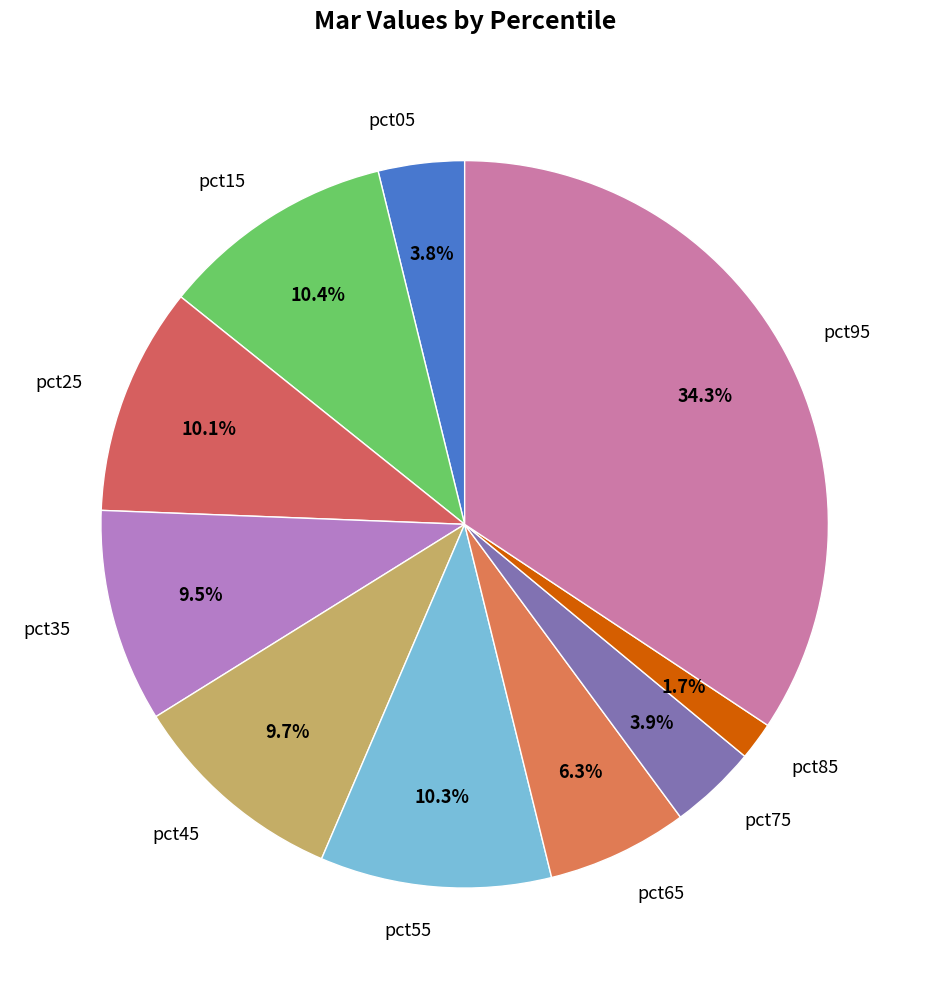

What portion of the pie excludes pct85?

98.3%